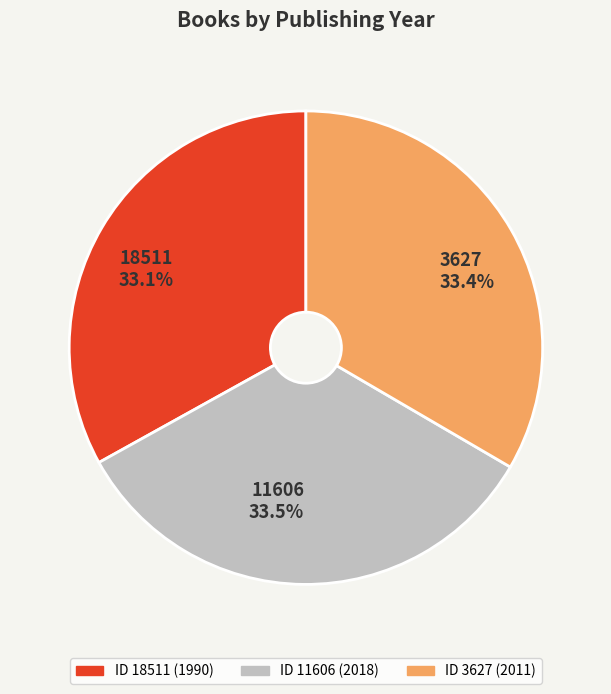

What is the ratio of the value at 18511 to the value at 11606?

1.0